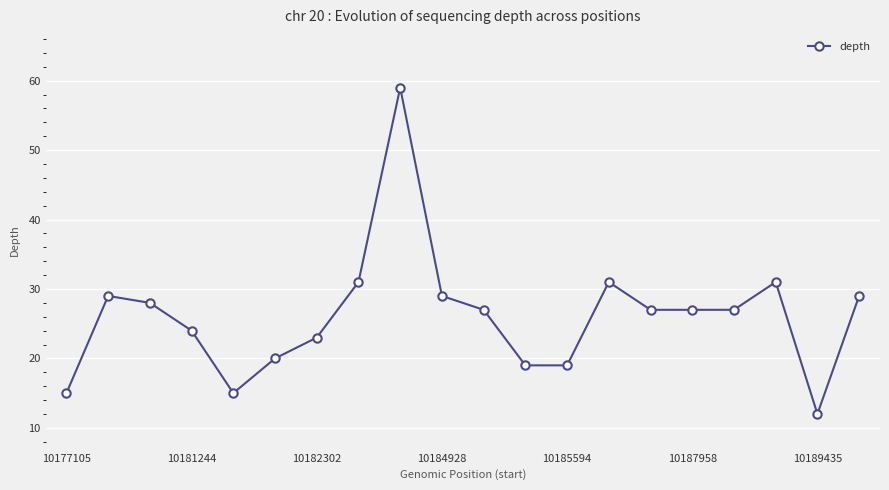

What is the sum of all values?

522